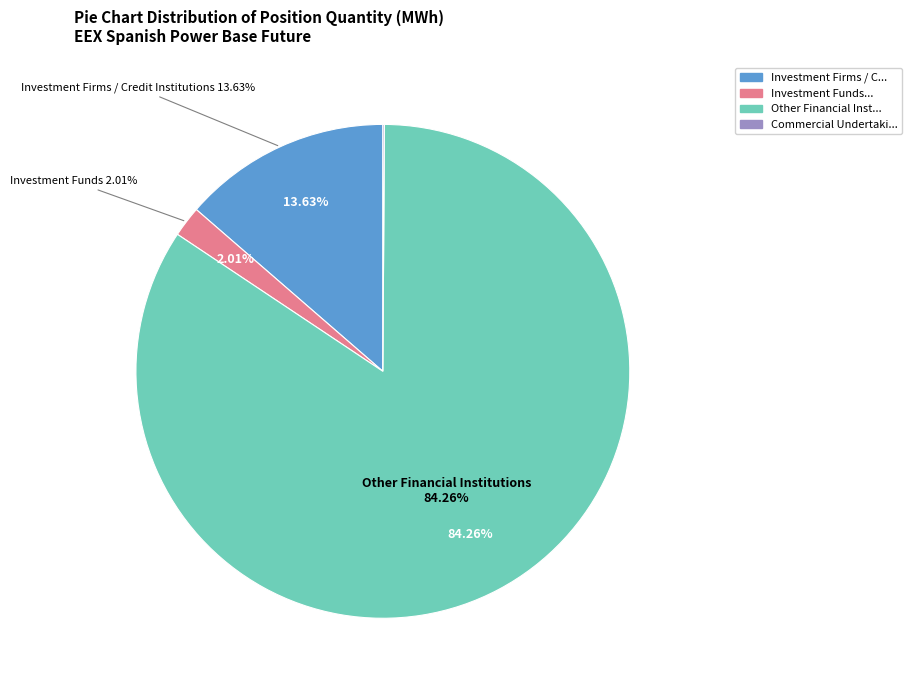

How many slices are in this pie chart?

4